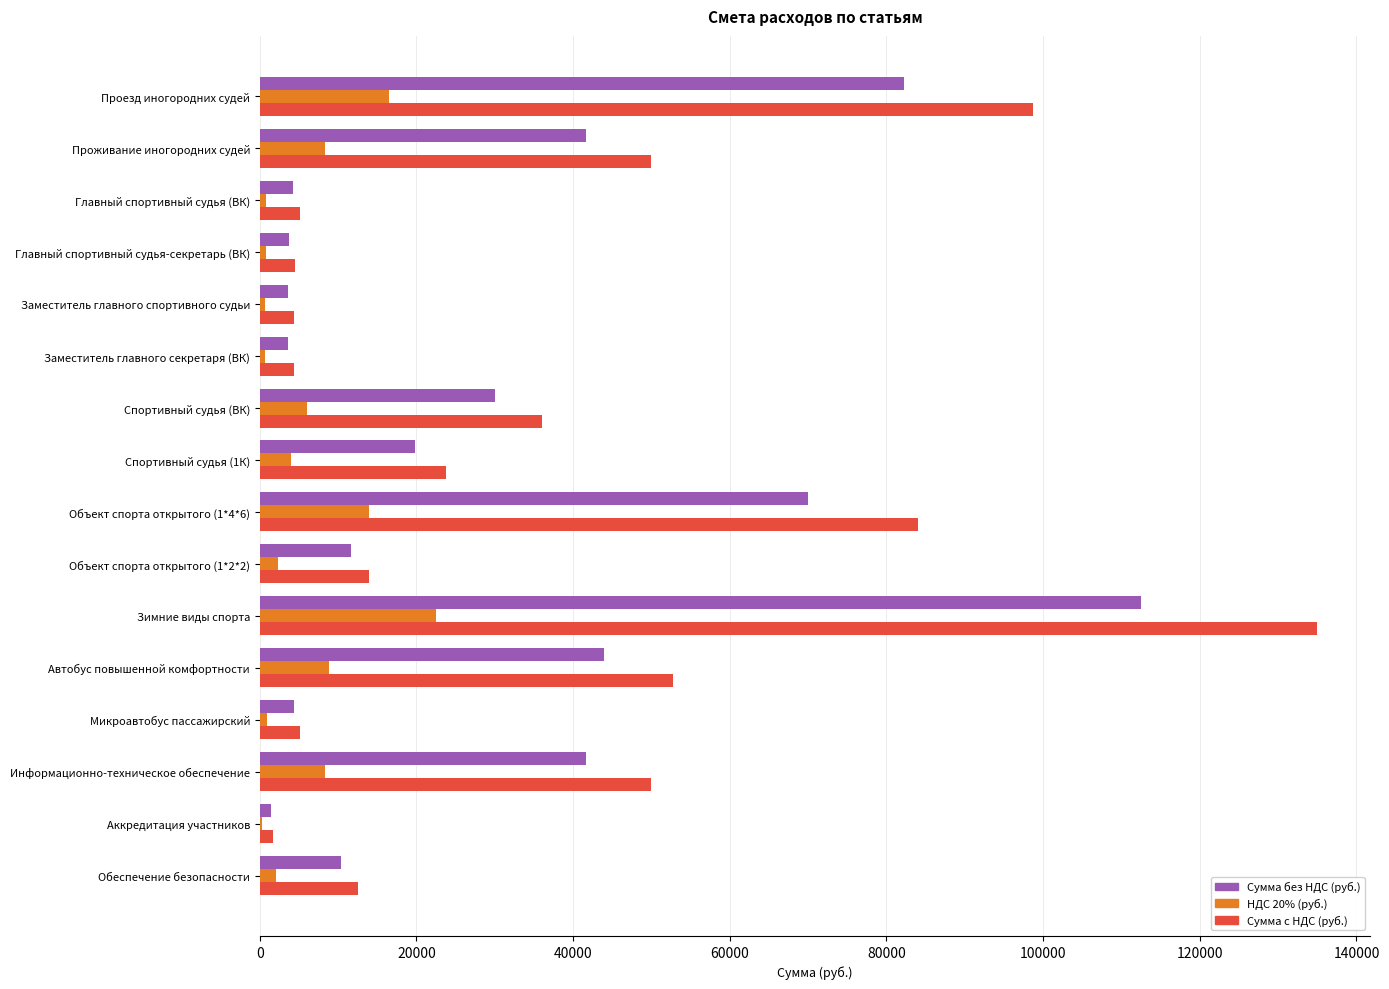

What is the approximate value of Сумма без НДС (руб.) at Информационно-техническое обеспечение?

41666.7